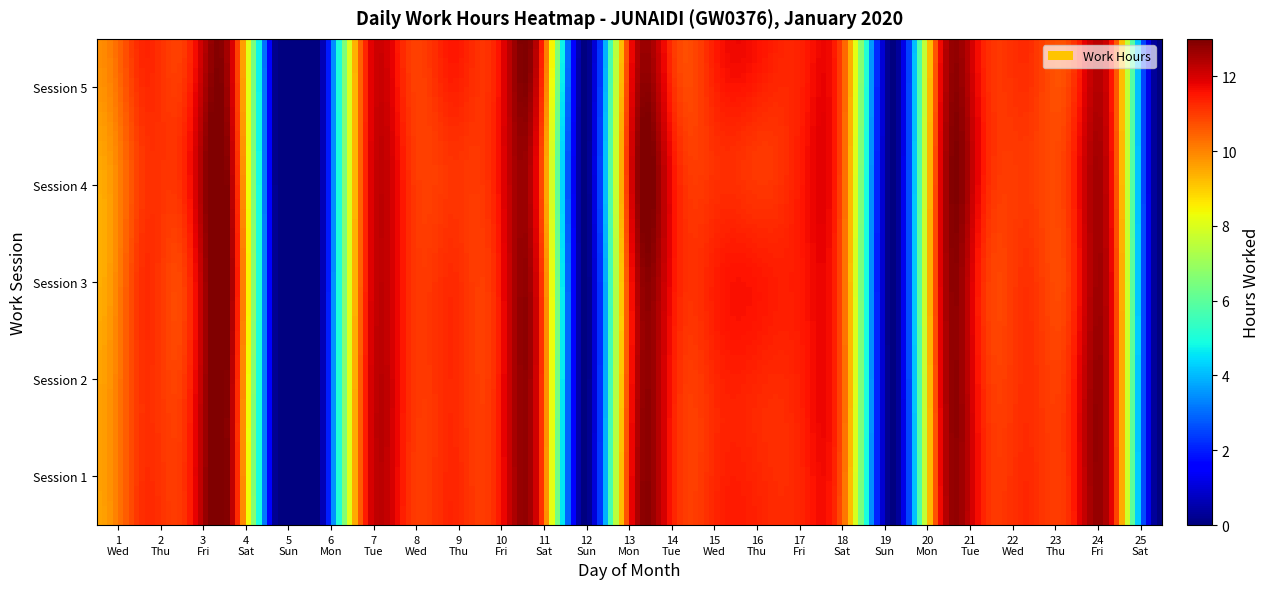

Which category has the lowest value across all series?

5